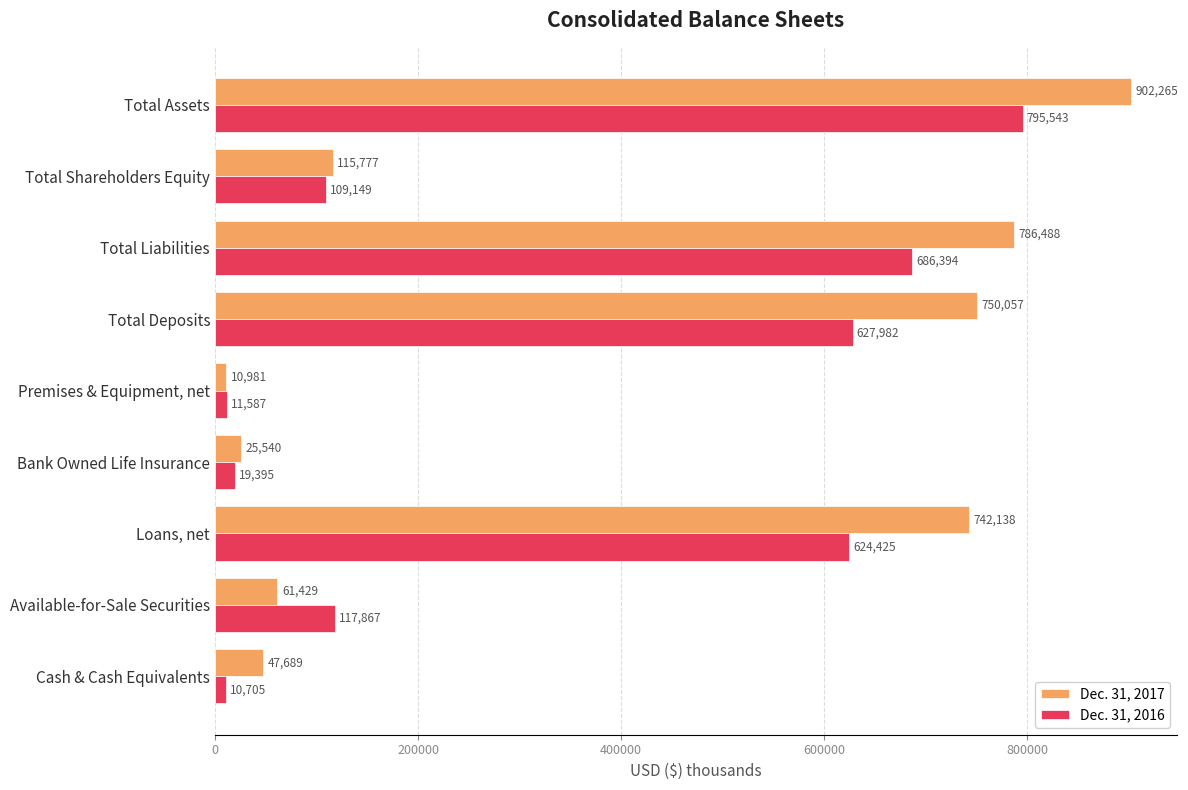

Which series has the widest spread of values?

Dec. 31, 2017